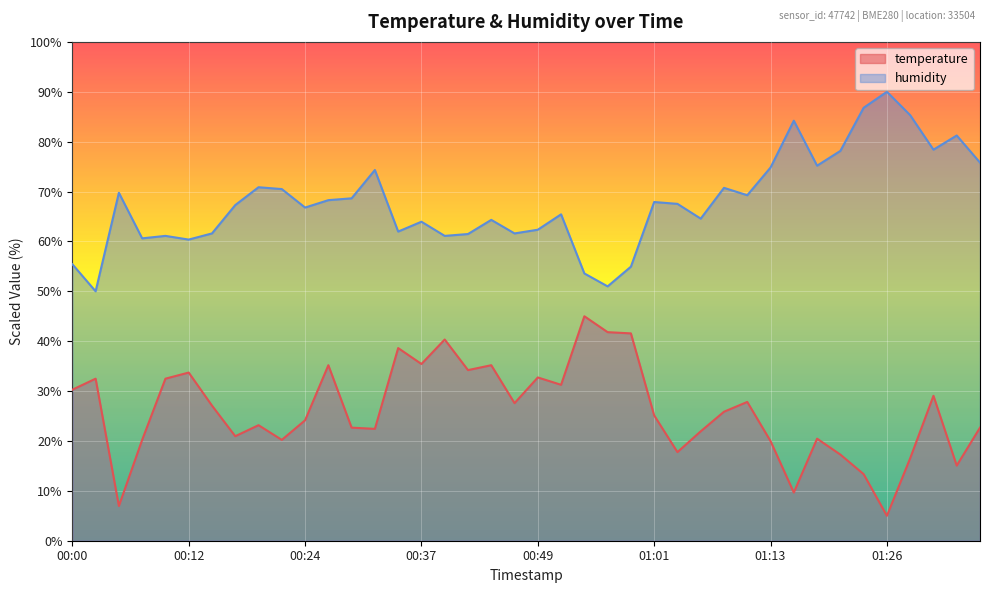

Is it true that humidity equals 69.3 at 01:11?

True